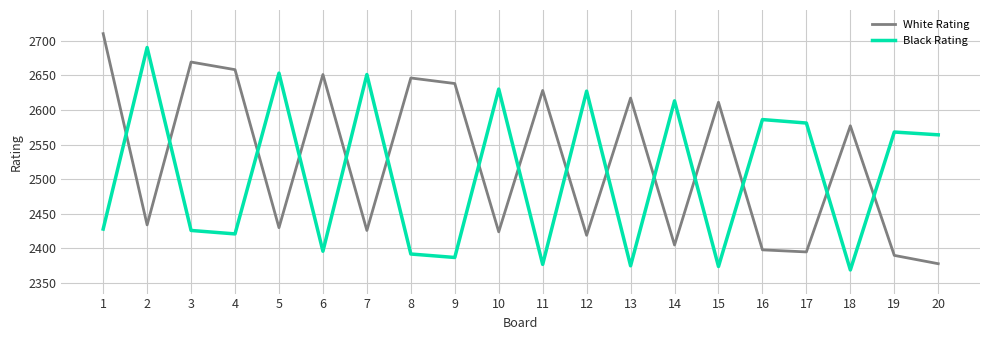

What is the lowest value of the White Rating series?

2378